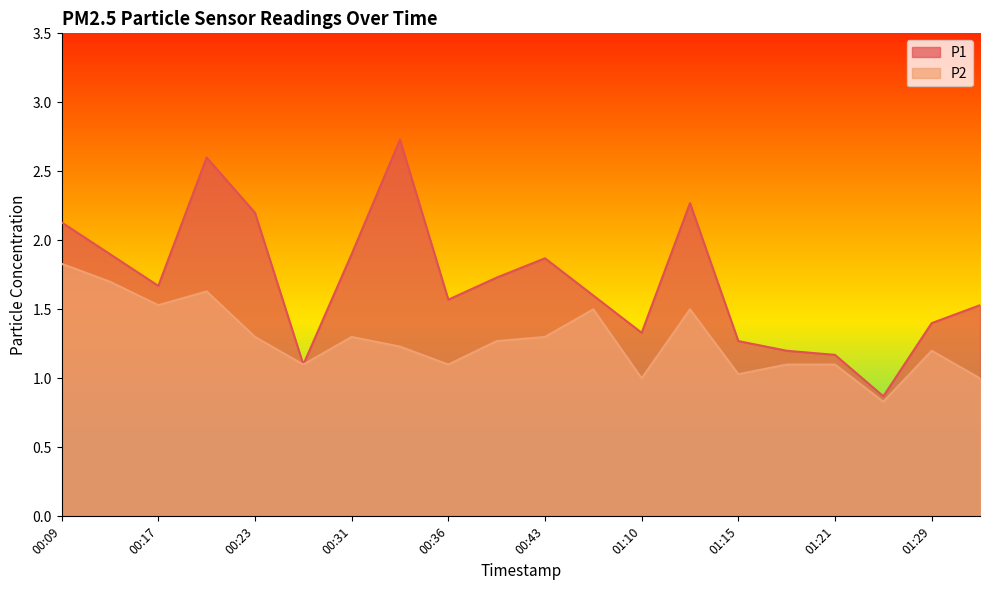

Reading left to right, what are all the values shown in this chart?

P1: 2.1	1.9	1.7	2.6	2.2	1.1	1.9	2.7	1.6	1.7	1.9	1.6	1.3	2.3	1.3	1.2	1.2	0.9	1.4	1.5
P2: 1.8	1.7	1.5	1.6	1.3	1.1	1.3	1.2	1.1	1.3	1.3	1.5	1.0	1.5	1.0	1.1	1.1	0.8	1.2	1.0